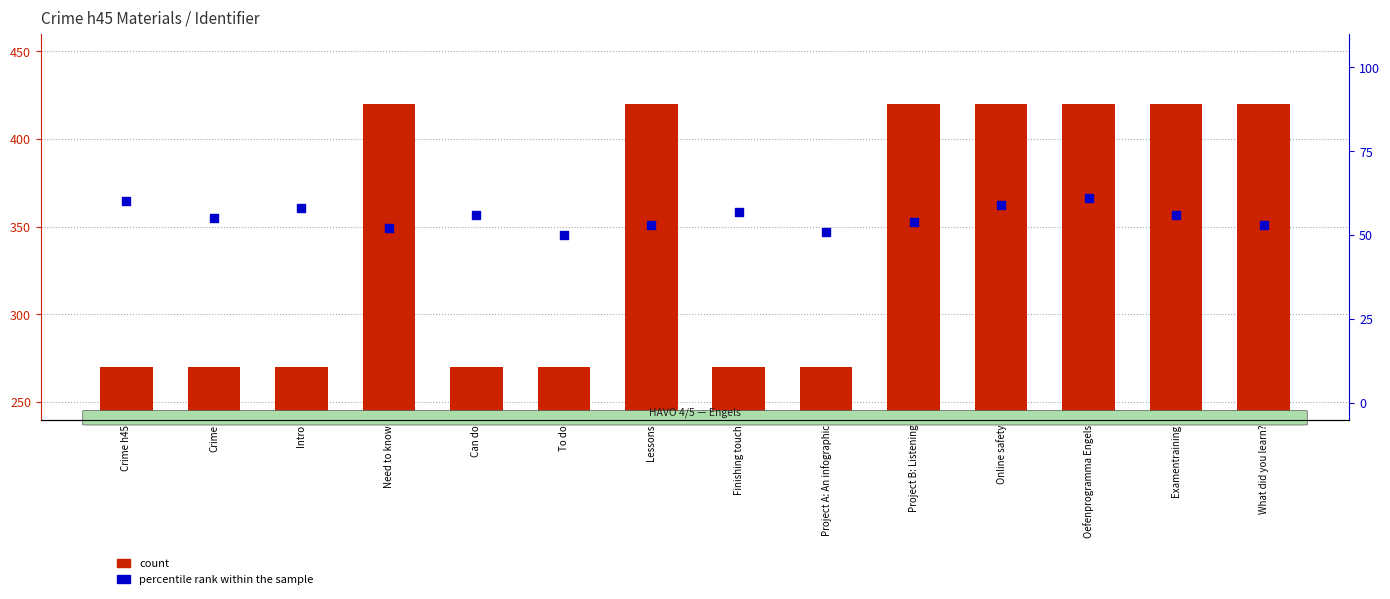

What is the total value across all series at To do?

320.0